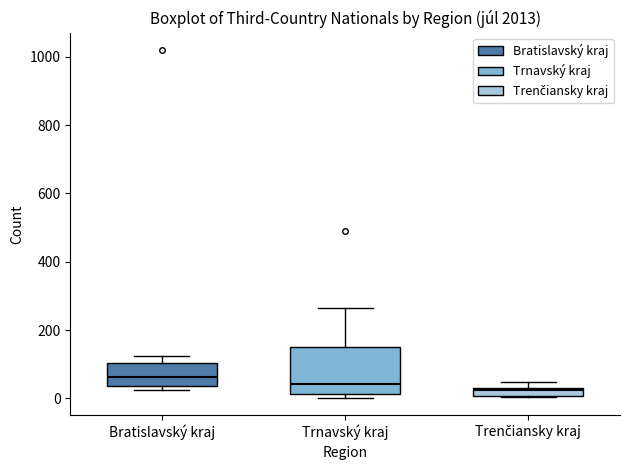

Where is the lower edge of the box for Trnavský kraj on the y-axis? The values are not printed on the chart, so give them approximately, as read against the axis.

20